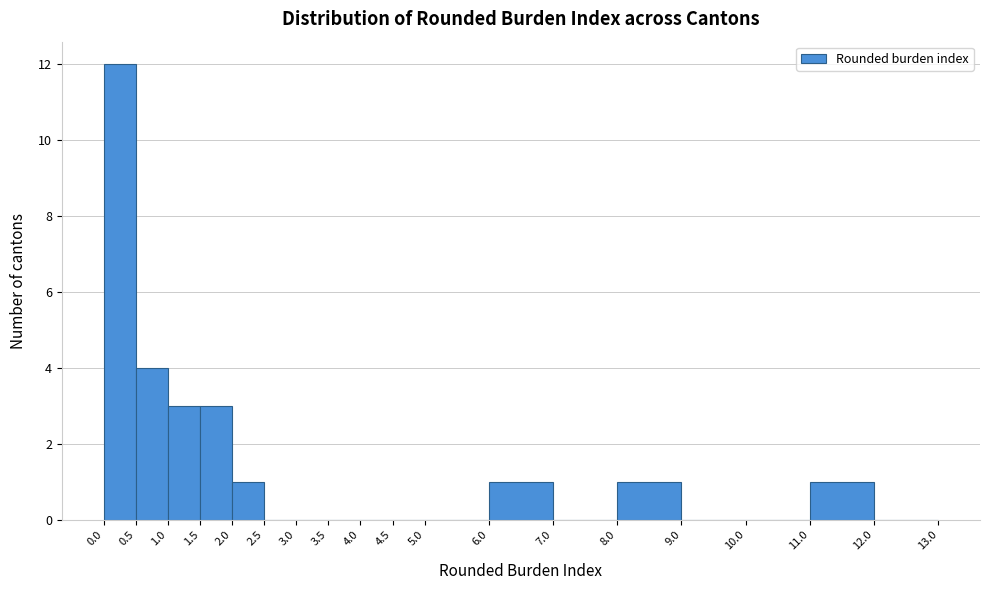

What is the height of the bar covering 0.5 to 1.0 on the x-axis? The values are not printed on the chart, so give them approximately, as read against the axis.

4